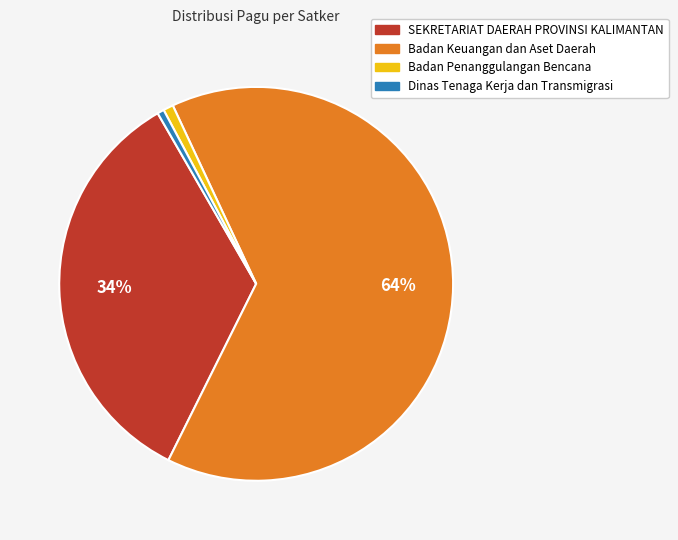

Is there any slice that represents more than half of the pie?

Yes